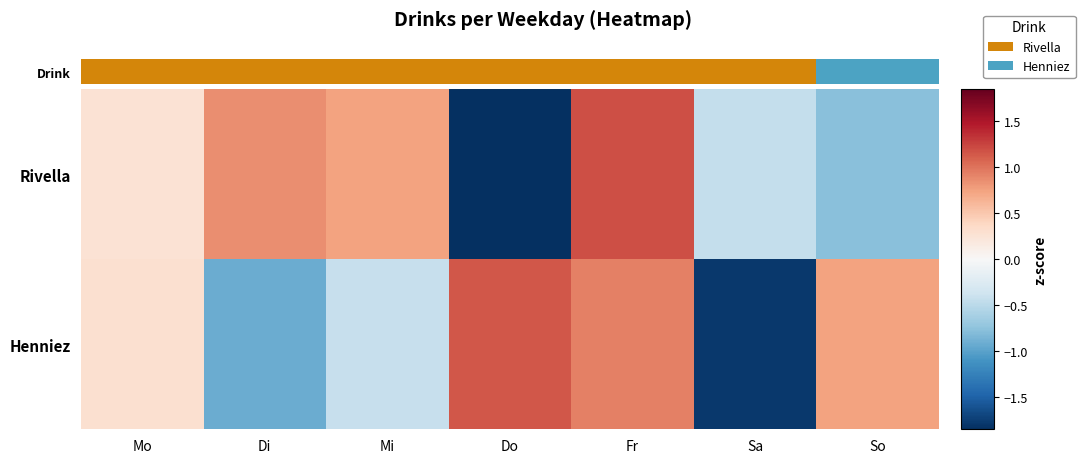

What is the spread (max minus min) of values at Di?

1.8